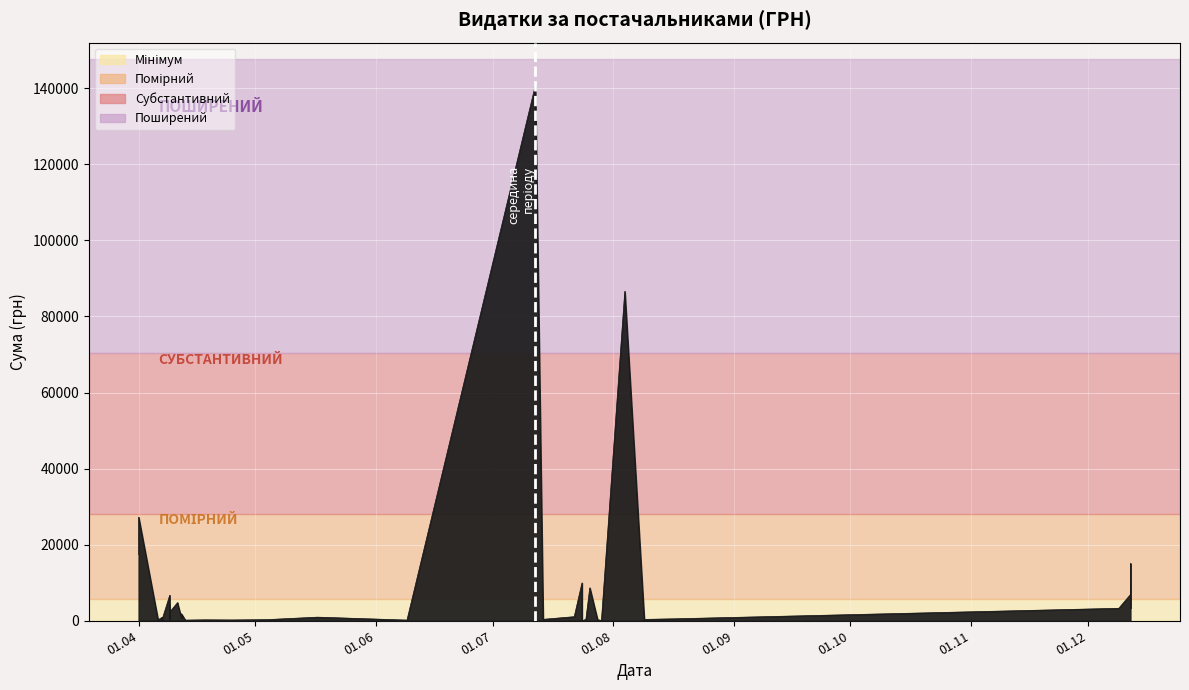

True or false: the data has more than 2 interior local peaks.

True